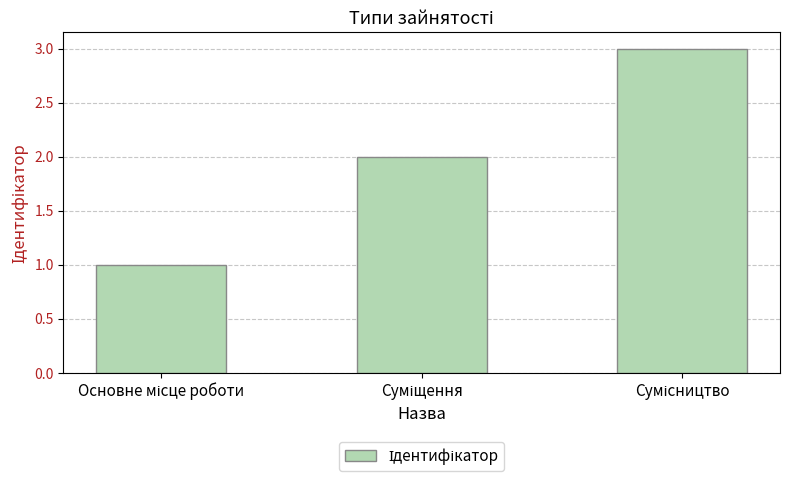

What is the sum of all values?

6